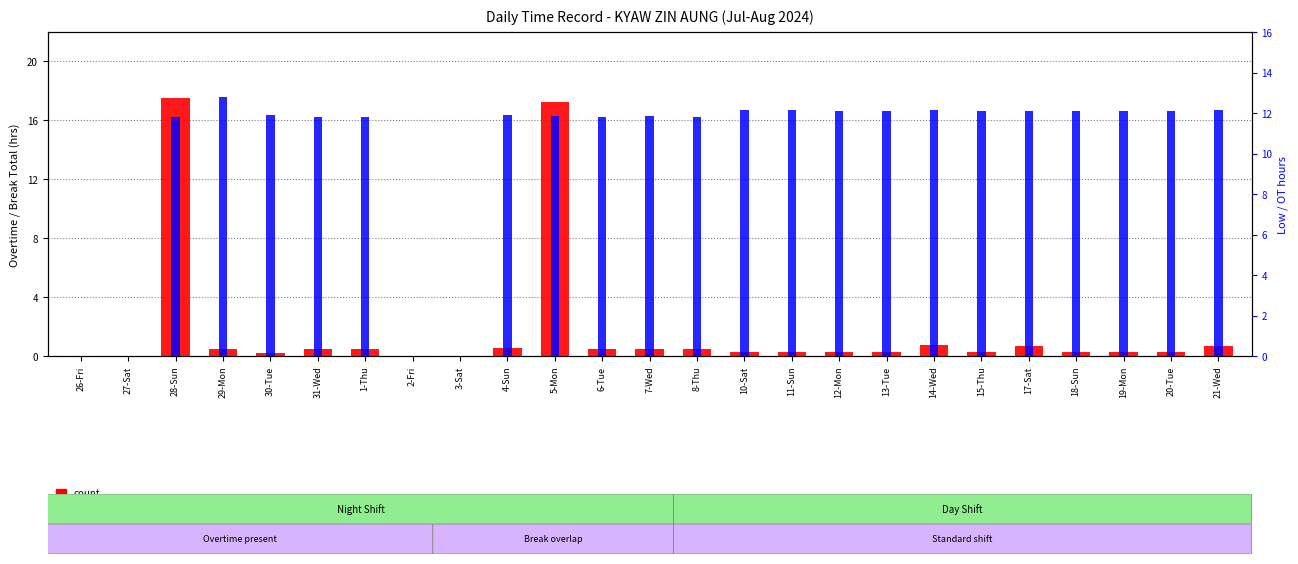

Reading left to right, what are all the values shown in this chart?

count: 0.0	0.0	17.5	0.5	0.2	0.5	0.5	0.0	0.0	0.5	17.3	0.5	0.5	0.5	0.3	0.2	0.3	0.2	0.7	0.2	0.7	0.2	0.3	0.2	0.7
percentile rank within the sample: 0.0	0.0	11.8	12.8	11.9	11.8	11.8	0.0	0.0	11.9	11.8	11.8	11.8	11.8	12.2	12.1	12.1	12.1	12.1	12.1	12.1	12.1	12.1	12.1	12.1